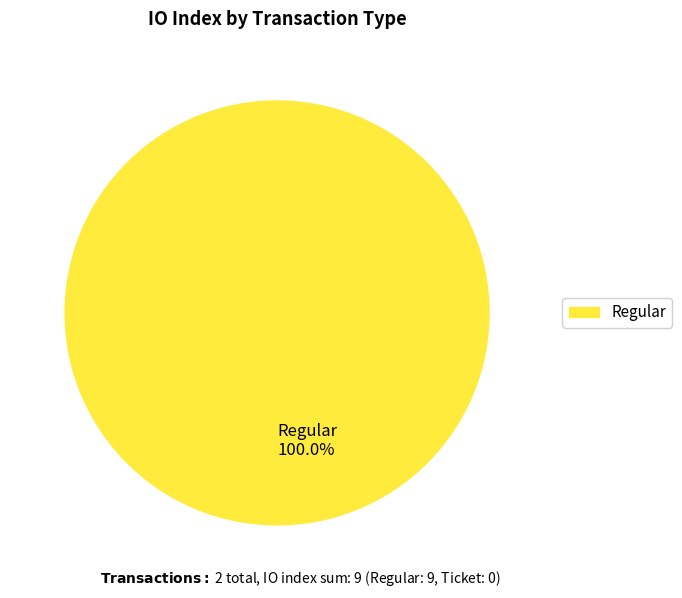

Which slice represents more than half of the pie?

Regular 100.0%